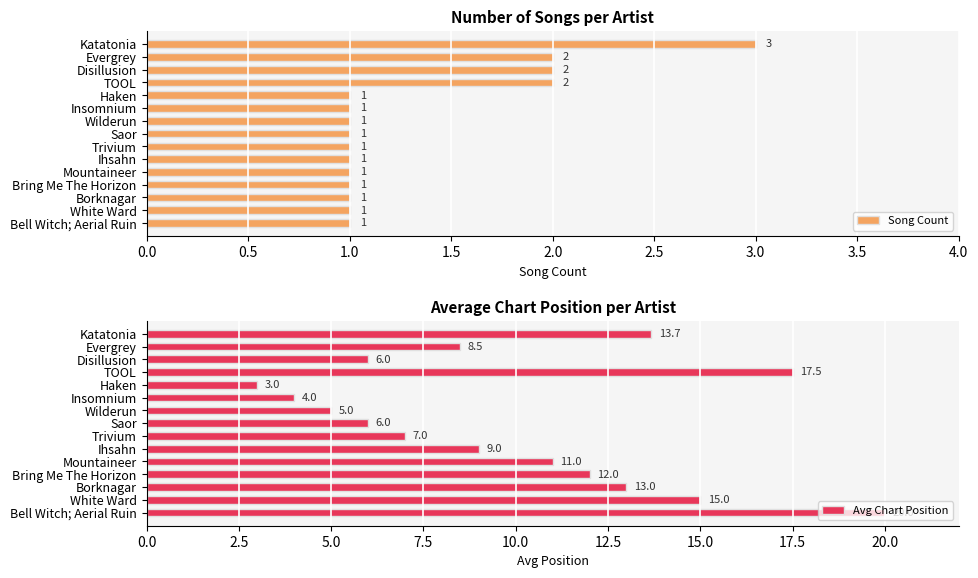

What is the sum of all Song Count values?

20